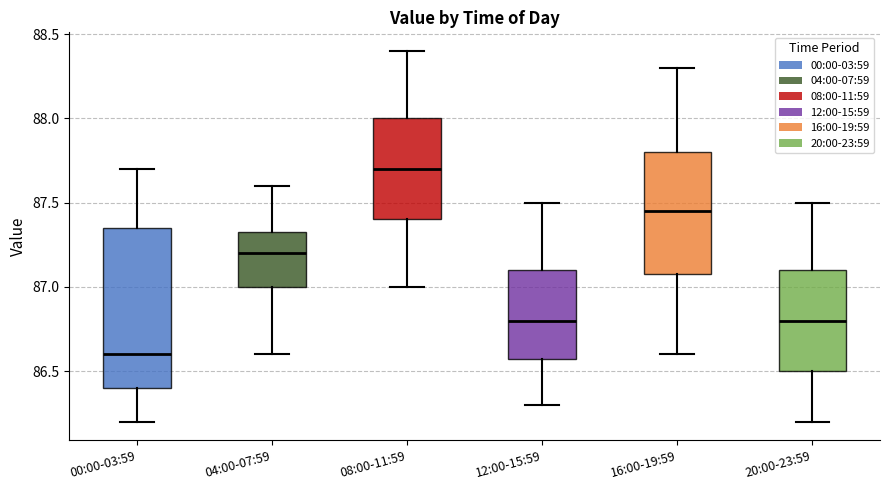

Reading left to right, transcribe this box plot: for each box, give where its median line is, the range the box spans, and where its two whiskers end, as read against the y-axis. The values are not printed on the chart, so give them approximately, as read against the axis.

00:00-03:59: median 86.60, box 86.40 to 87.35, whiskers 86.20 to 87.70
04:00-07:59: median 87.20, box 87.00 to 87.35, whiskers 86.60 to 87.60
08:00-11:59: median 87.70, box 87.40 to 88.00, whiskers 87.00 to 88.40
12:00-15:59: median 86.80, box 86.60 to 87.10, whiskers 86.30 to 87.50
16:00-19:59: median 87.45, box 87.10 to 87.80, whiskers 86.60 to 88.30
20:00-23:59: median 86.80, box 86.50 to 87.10, whiskers 86.20 to 87.50